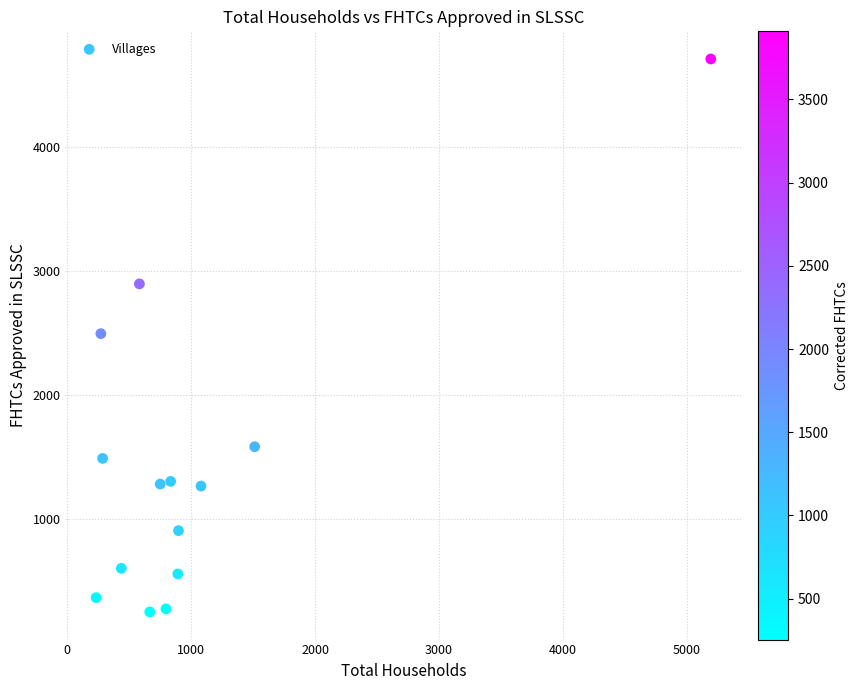

What is the range of Y values (max minus min)?

4455